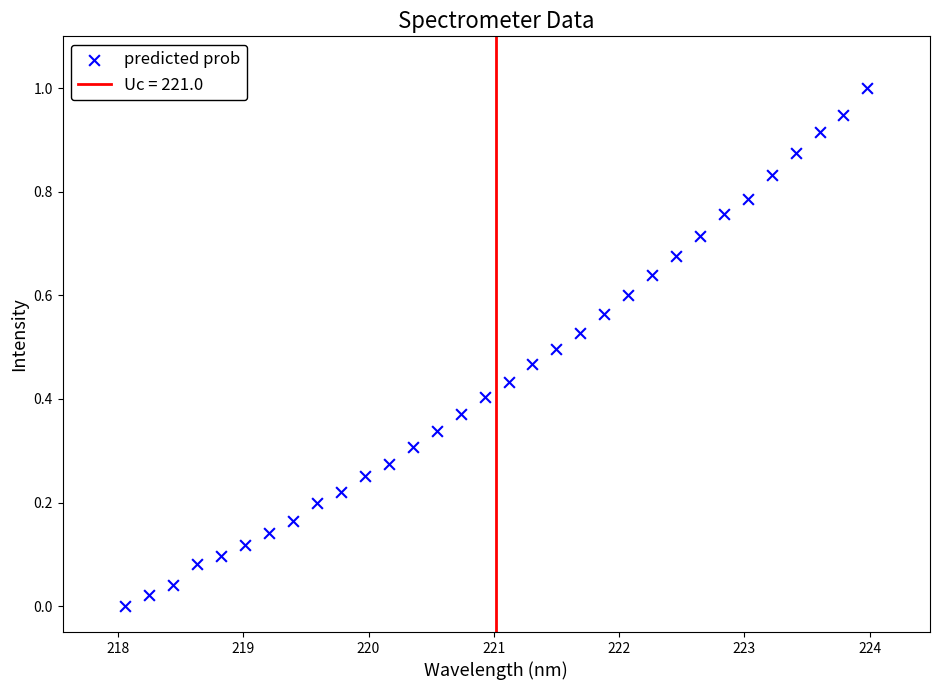

What is the range of X values (max minus min)?

5.9